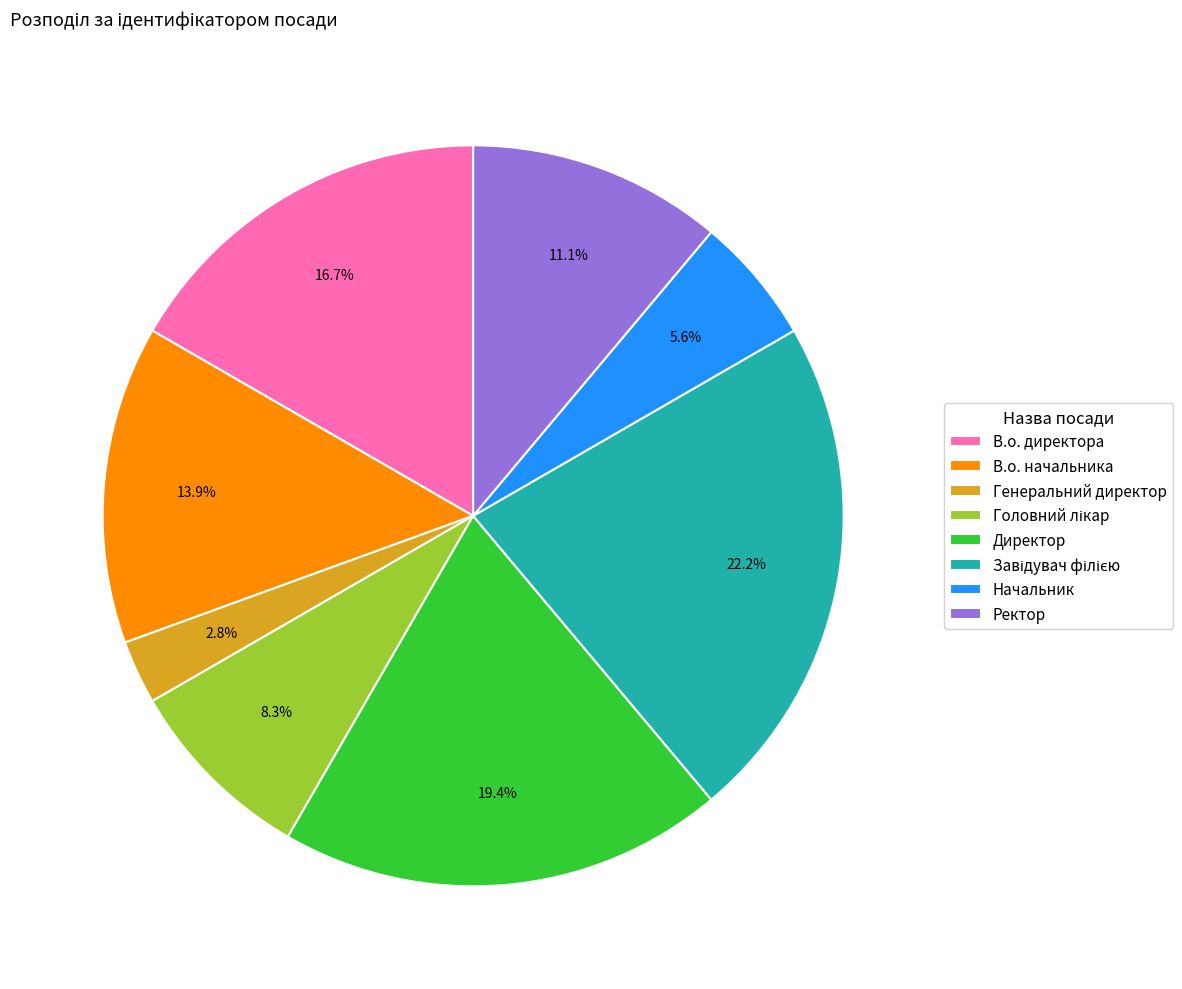

Is there any slice that represents more than half of the pie?

No